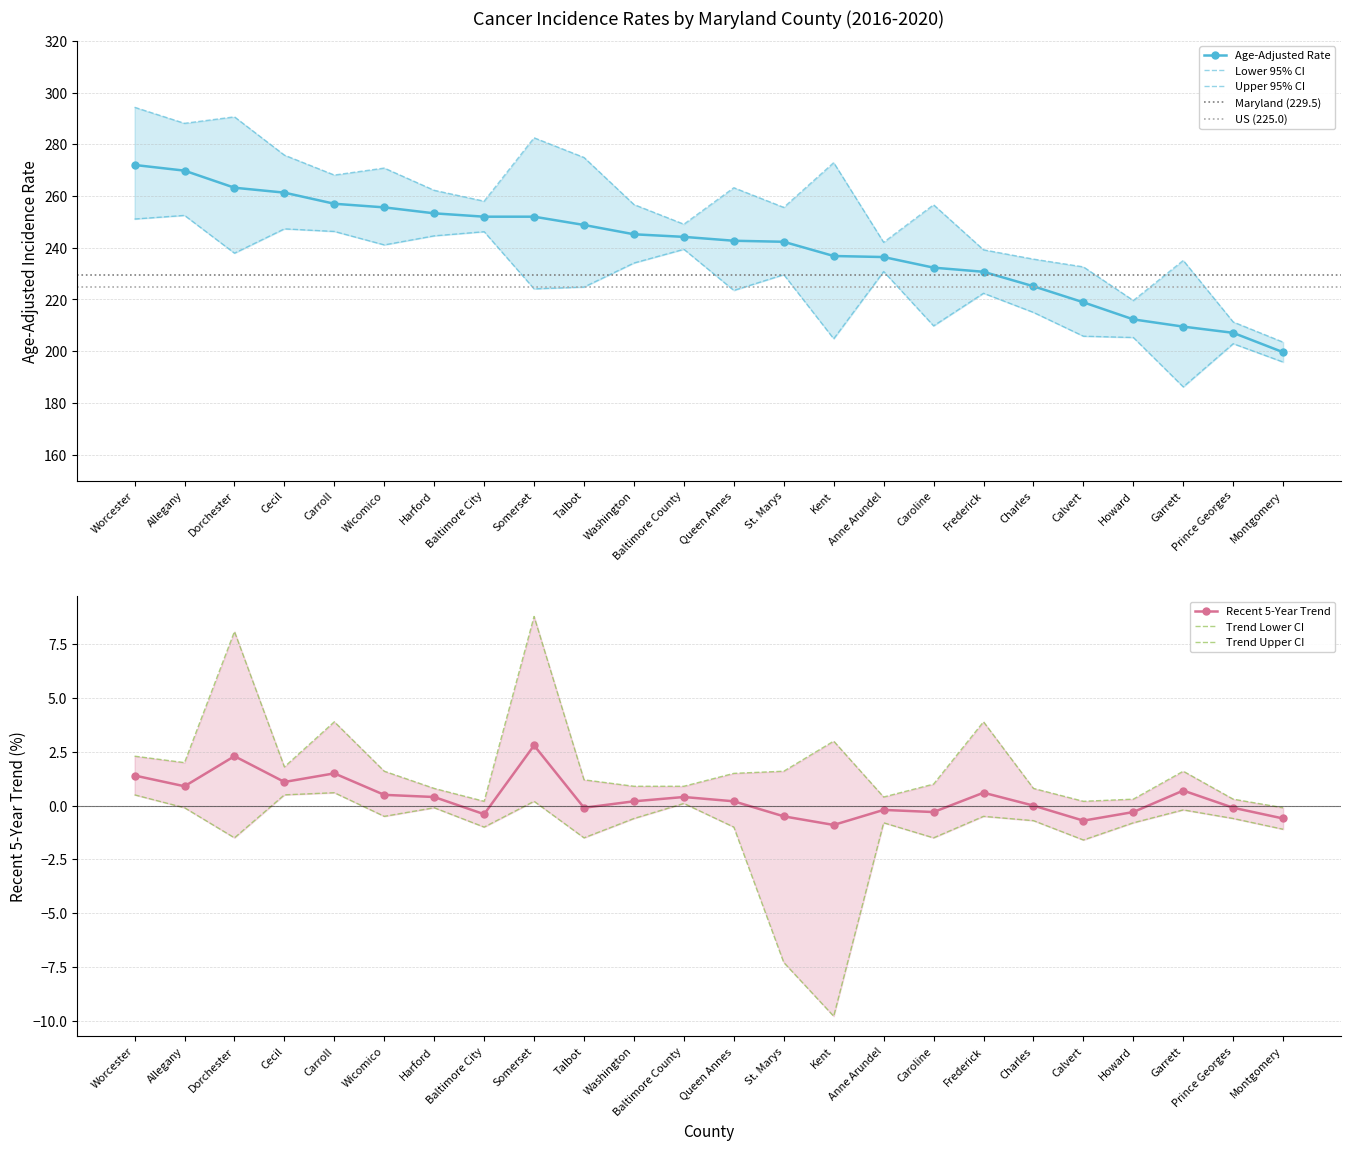

At which label does Trend Lower CI first exceed 0?

Worcester